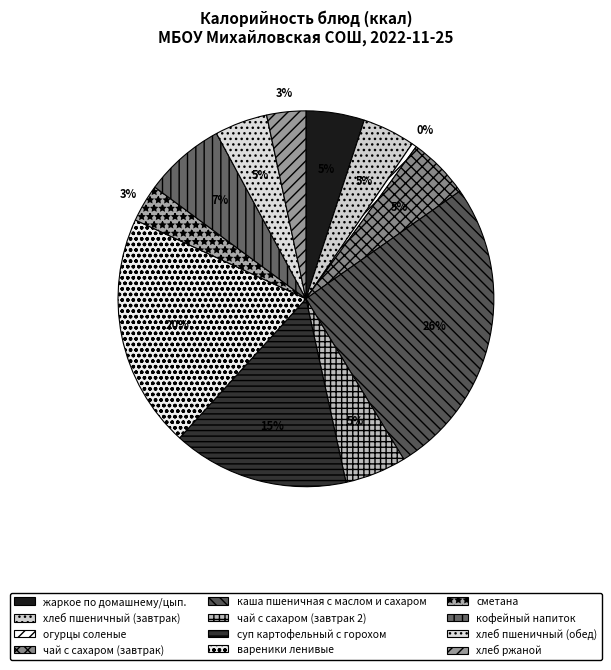

Is чай с сахаром (завтрак) the majority of the pie?

No